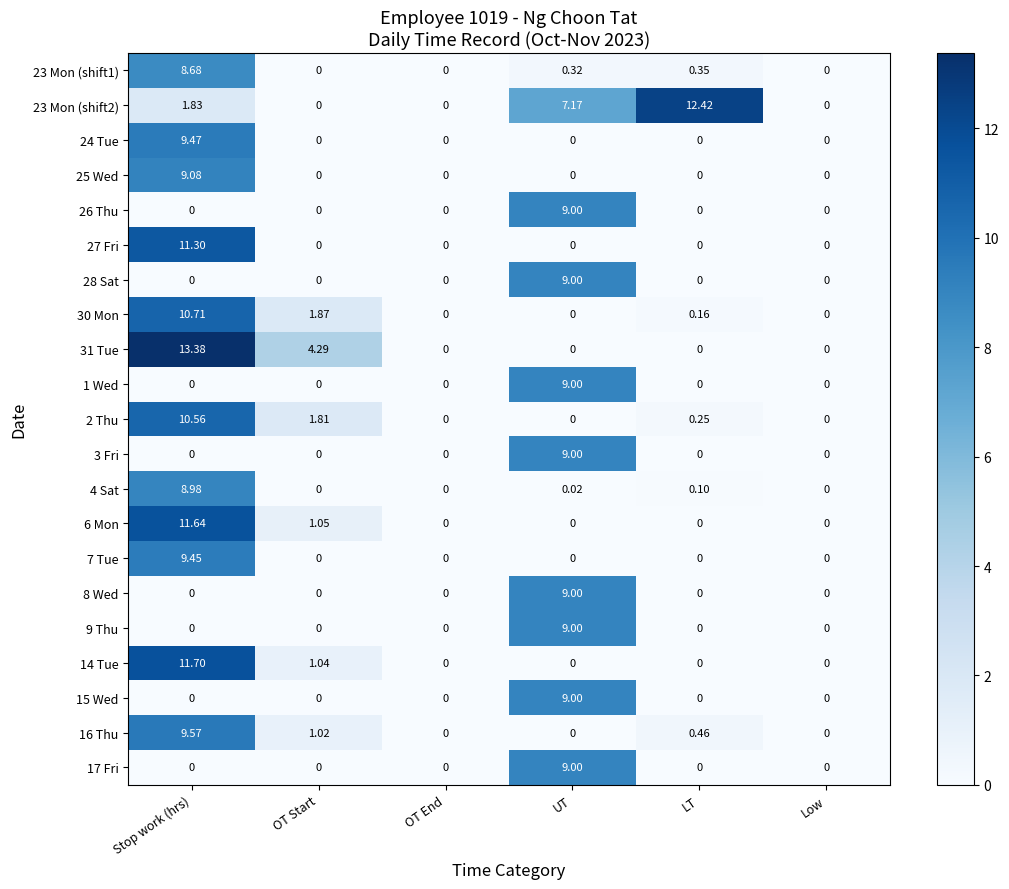

At which label does 15 Wed reach its peak?

UT